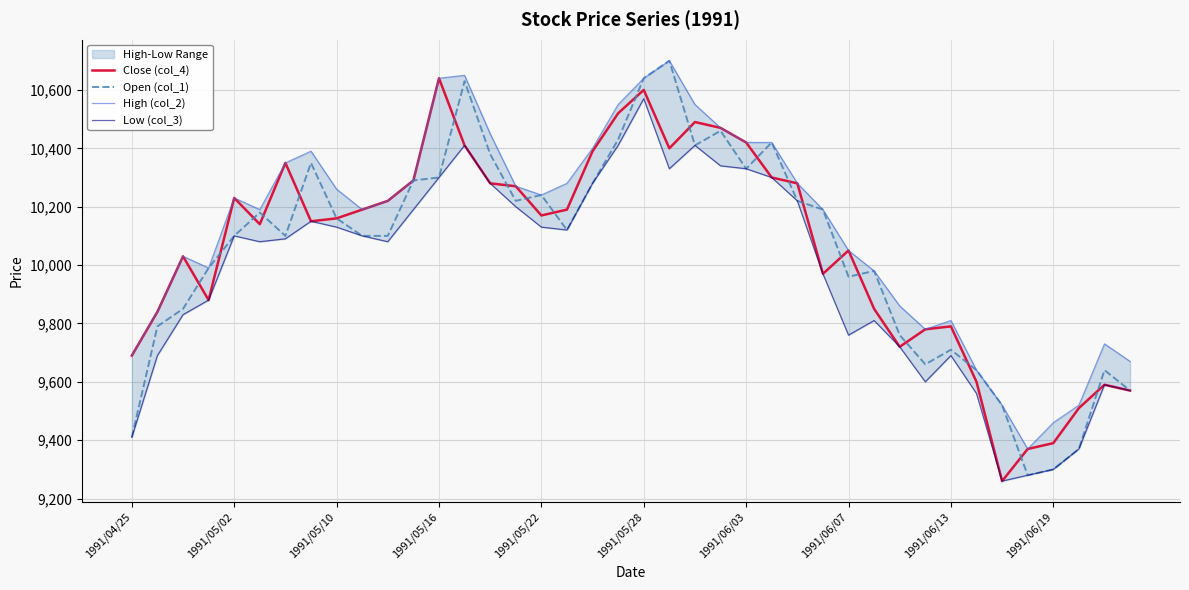

What is the highest value of the Open (col_1) series?

10700